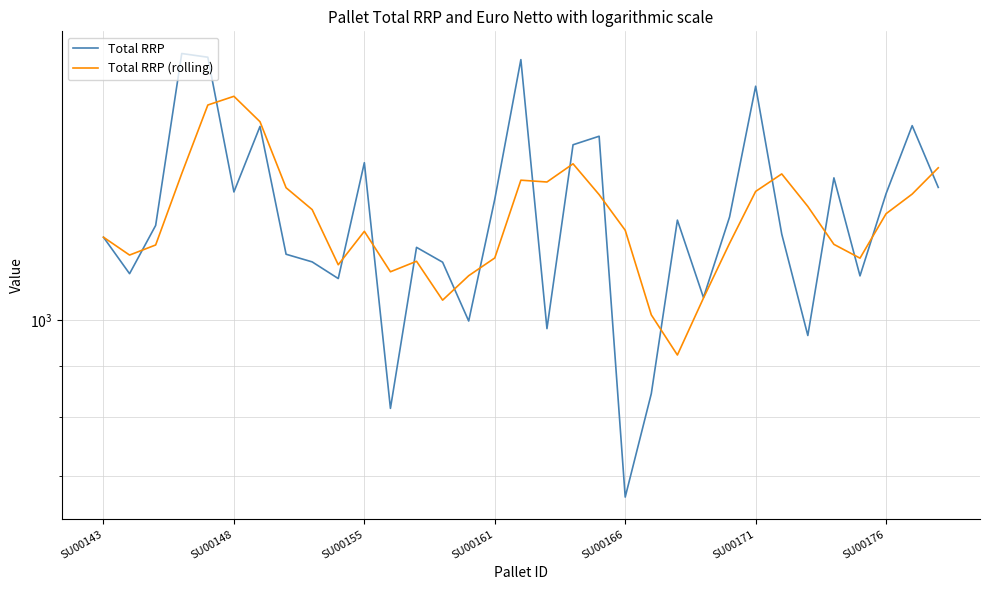

At 14, list the series in order from smallest to largest.

Total RRP, Total RRP (rolling)